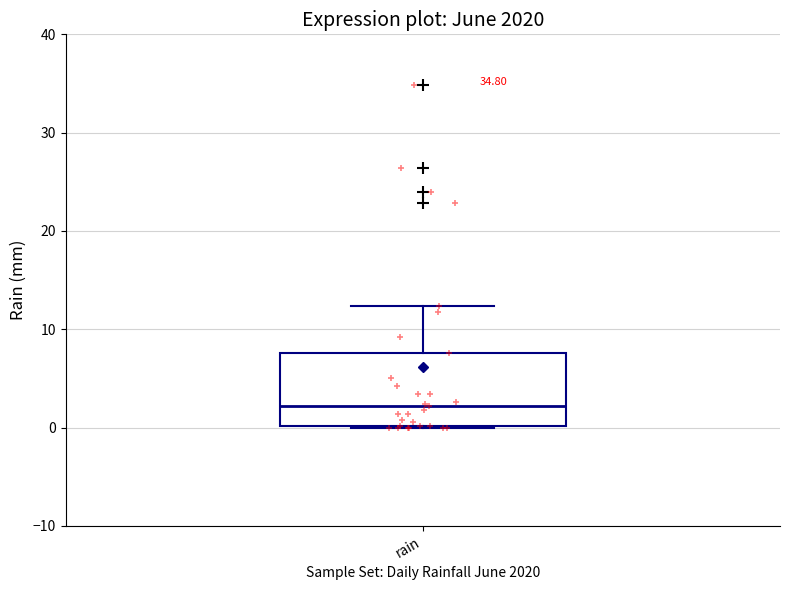

Transcribe this box plot: give where the median line is, the range the box spans, and where the two whiskers end, as read against the y-axis. The values are not printed on the chart, so give them approximately, as read against the axis.

median 2, box 0 to 8, whiskers 0 to 12